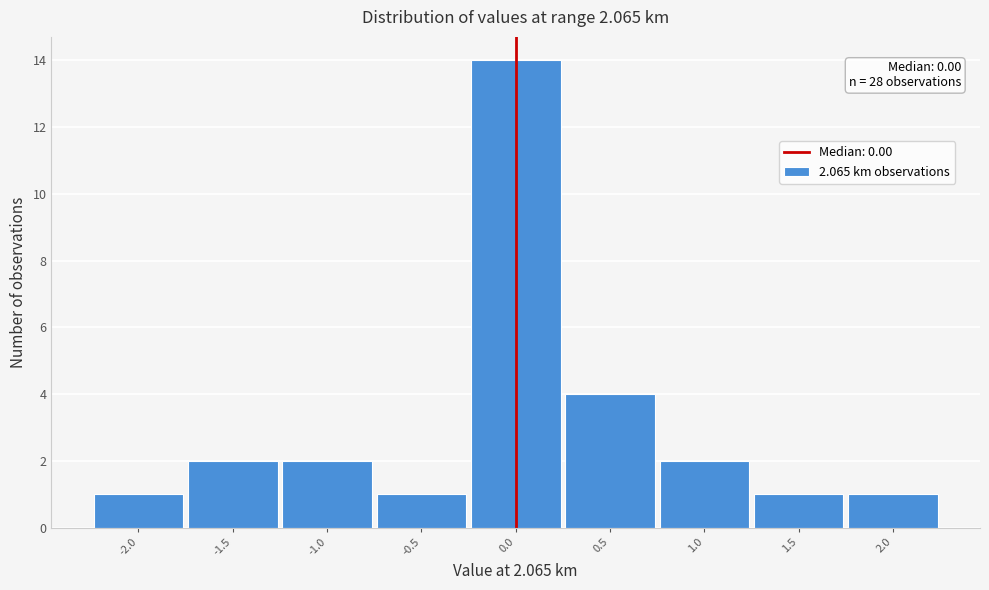

Over which range of the x-axis is the bar tallest?

-0.25 to 0.25